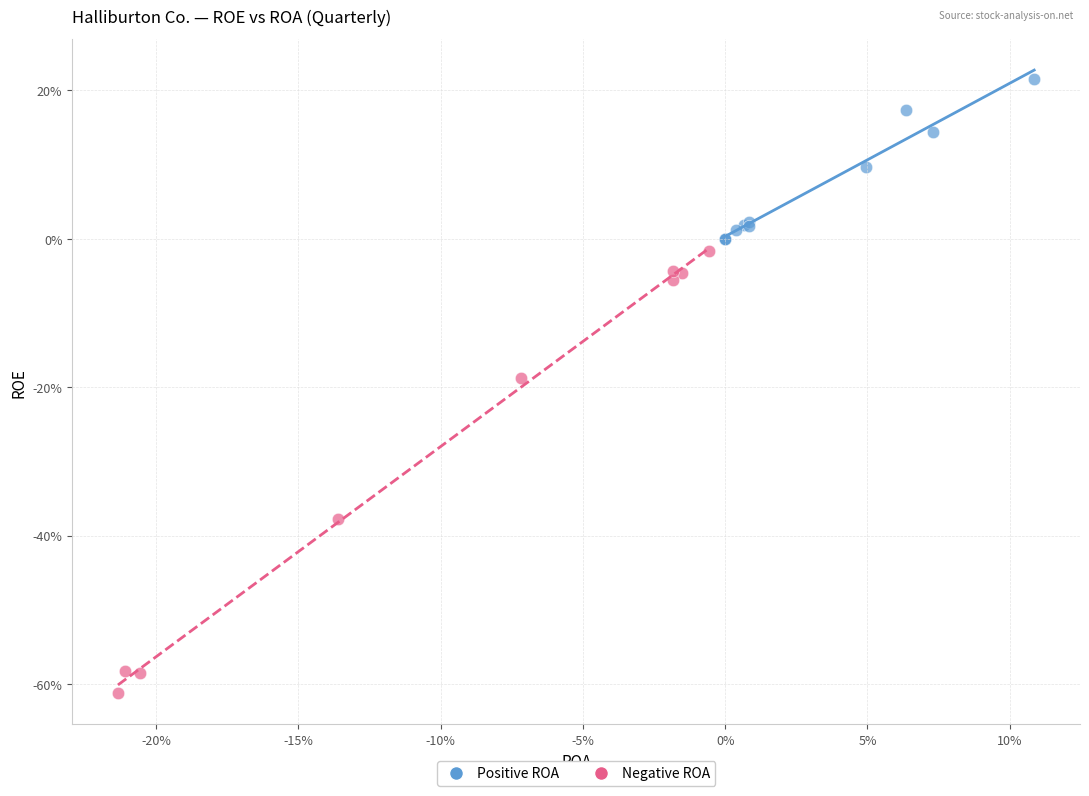

Which series has the widest spread of Y values?

Negative ROA